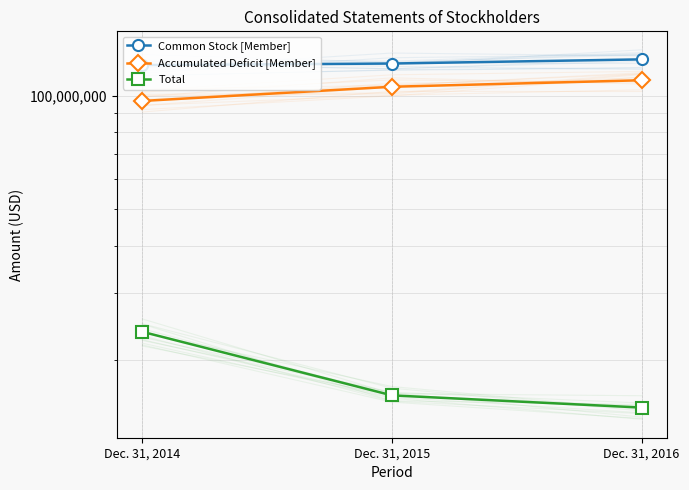

What is the sum of all Accumulated Deficit [Member] values?

312262589